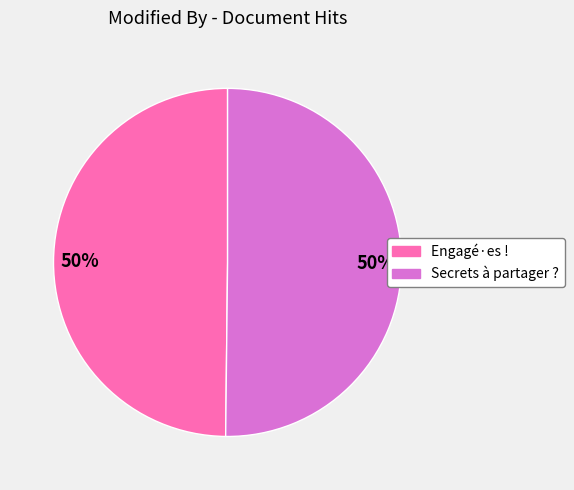

To the nearest percent, what is the combined percentage of Engagé·es ! and Secrets à partager ??

100%